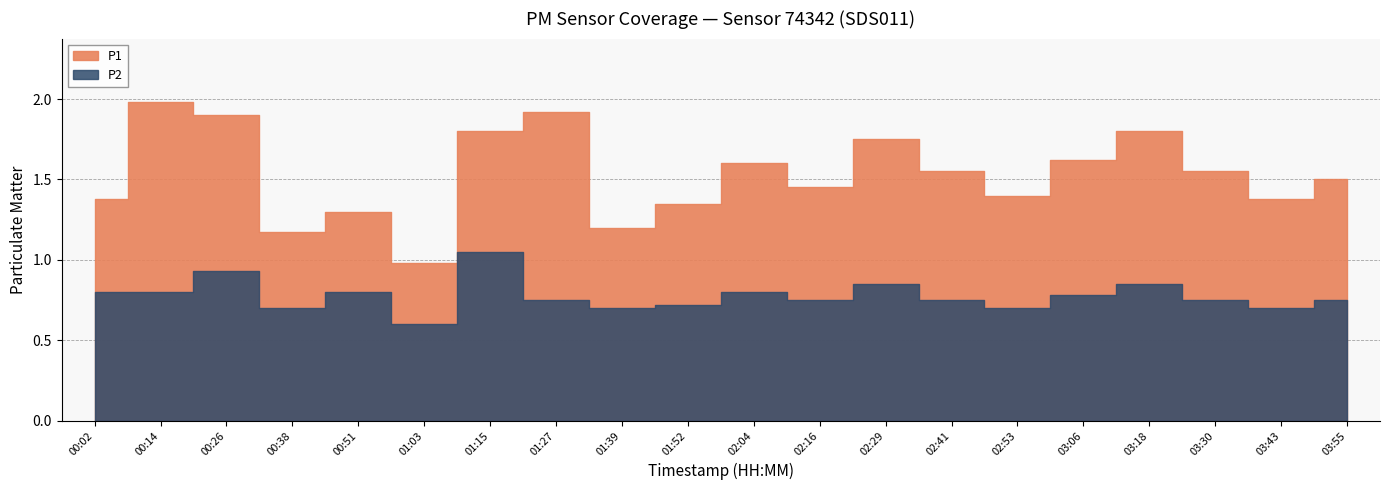

The value of P2 at 15 is 0.5. True or false?

False